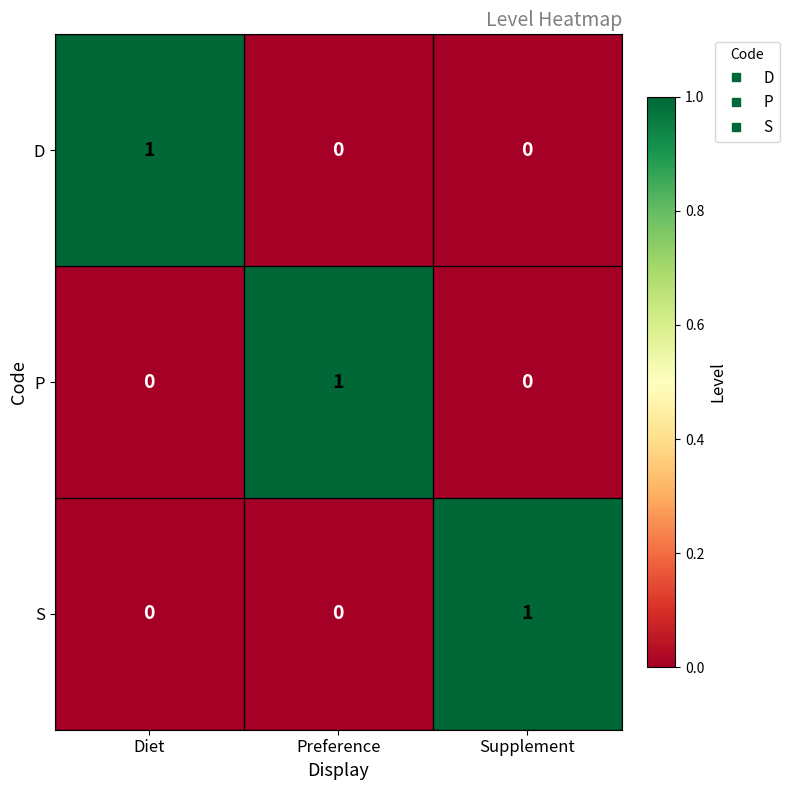

Reading right to left, extract all data points from this chart.

D: 0	0	1
P: 0	1	0
S: 1	0	0